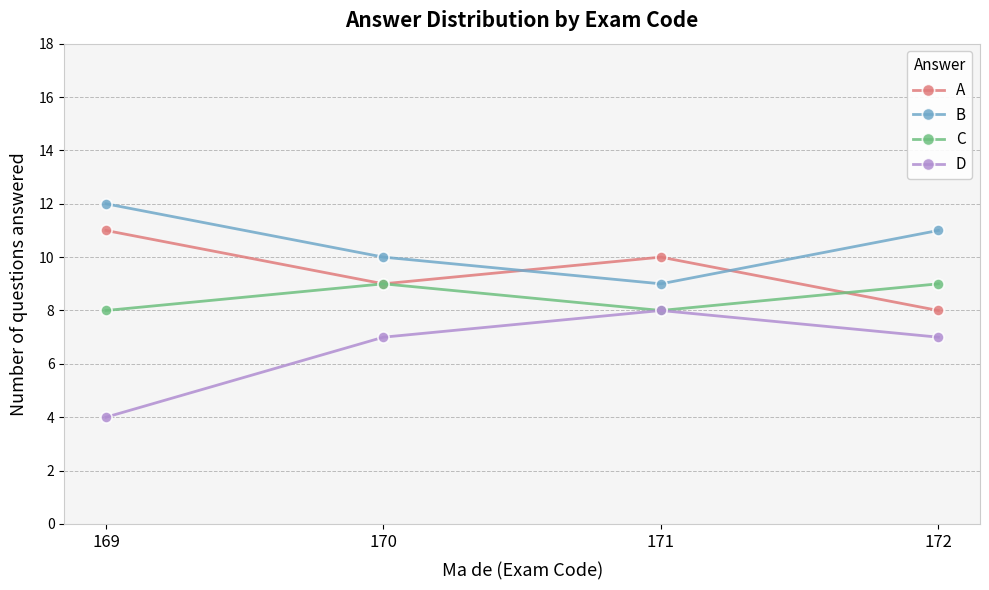

What is the value of the A point at the 3rd from the left?

10